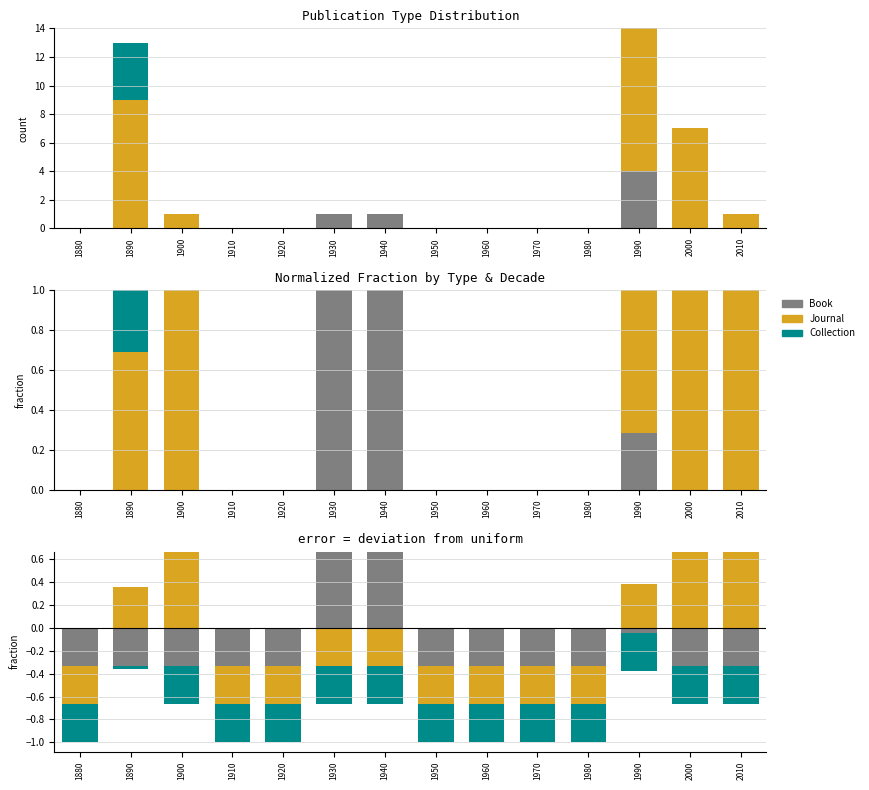

Which series has the largest total across all categories?

Journal